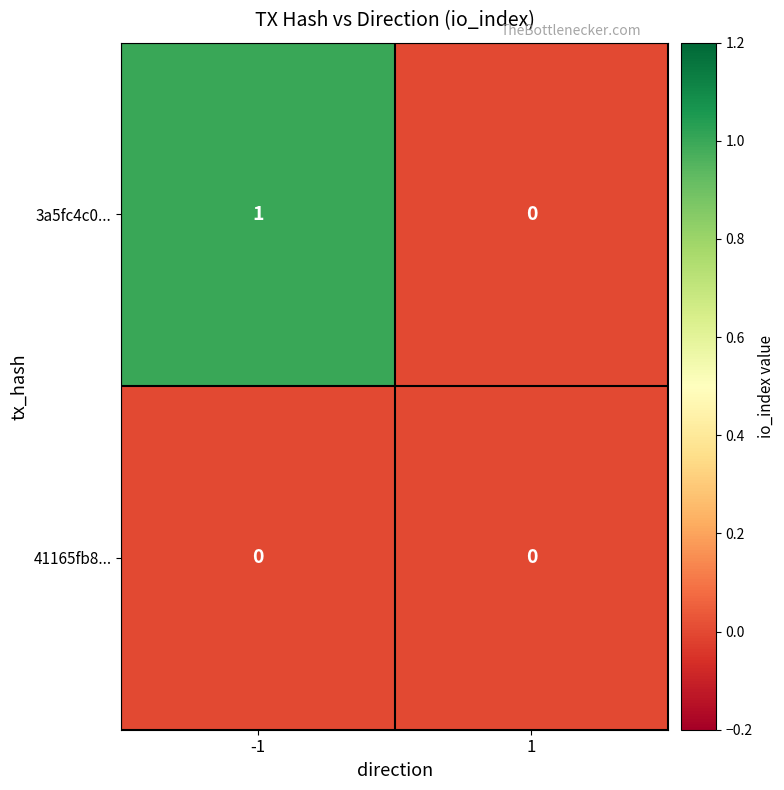

The 3a5fc4c0... series shows 0 at 1. True or false?

True